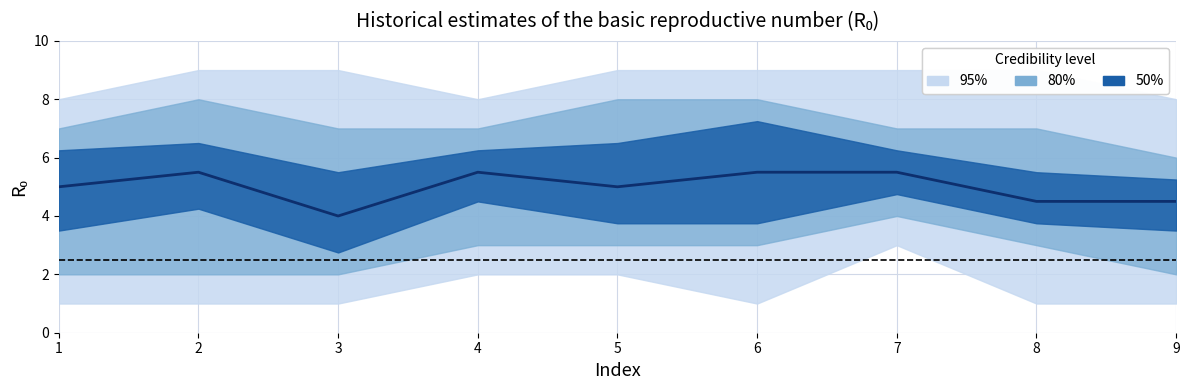

How many interior local valleys (lower than both neighbors) does the data have?

2